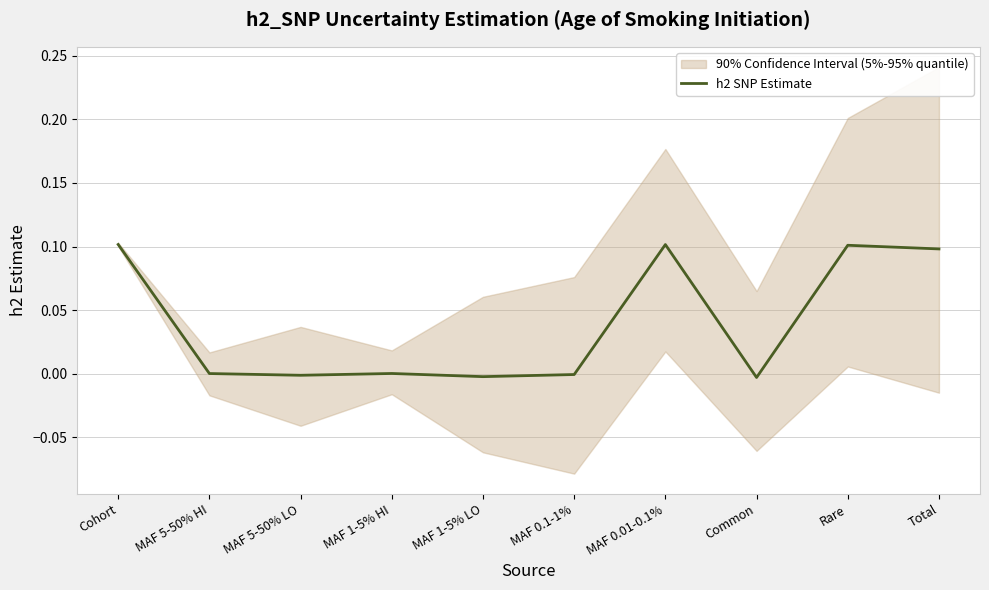

How many values are above zero?

6